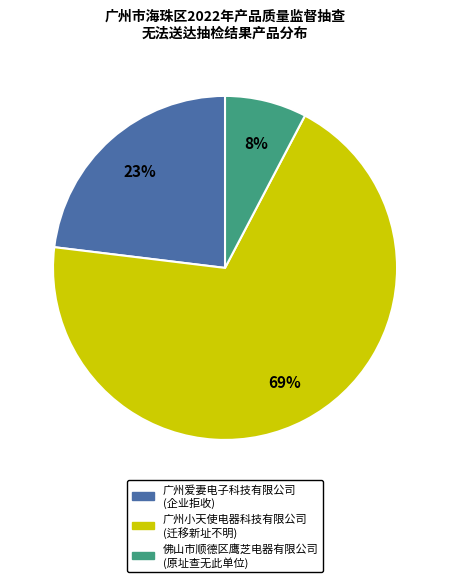

To the nearest percent, what is the average slice percentage?

33%